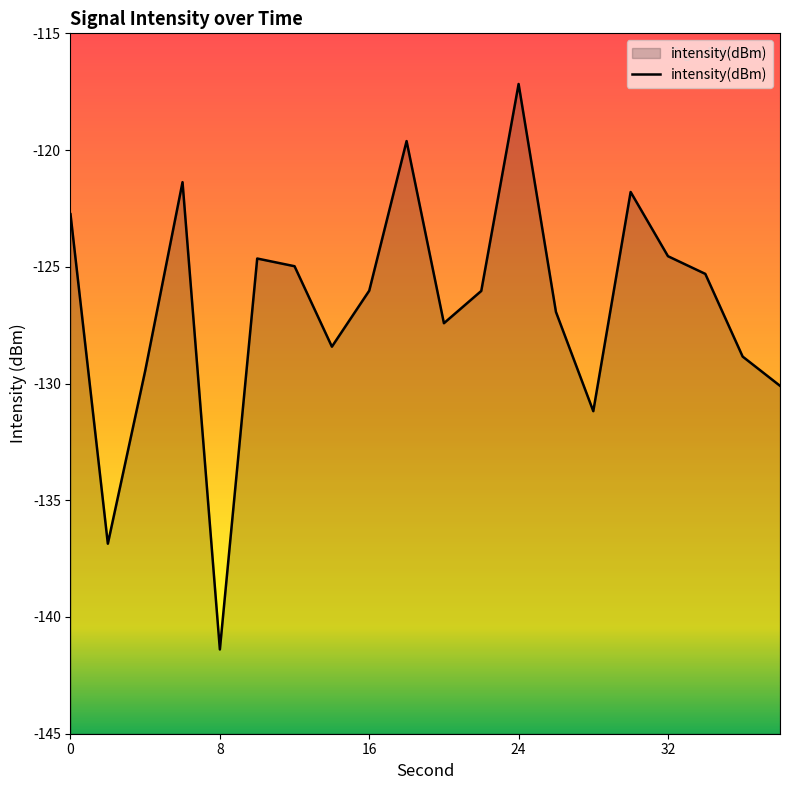

Reading right to left, extract all data points from this chart.

-130.1	-128.8	-125.3	-124.5	-121.8	-131.2	-126.9	-117.2	-126.0	-127.4	-119.6	-126.0	-128.4	-125.0	-124.6	-141.4	-121.4	-129.5	-136.9	-122.7